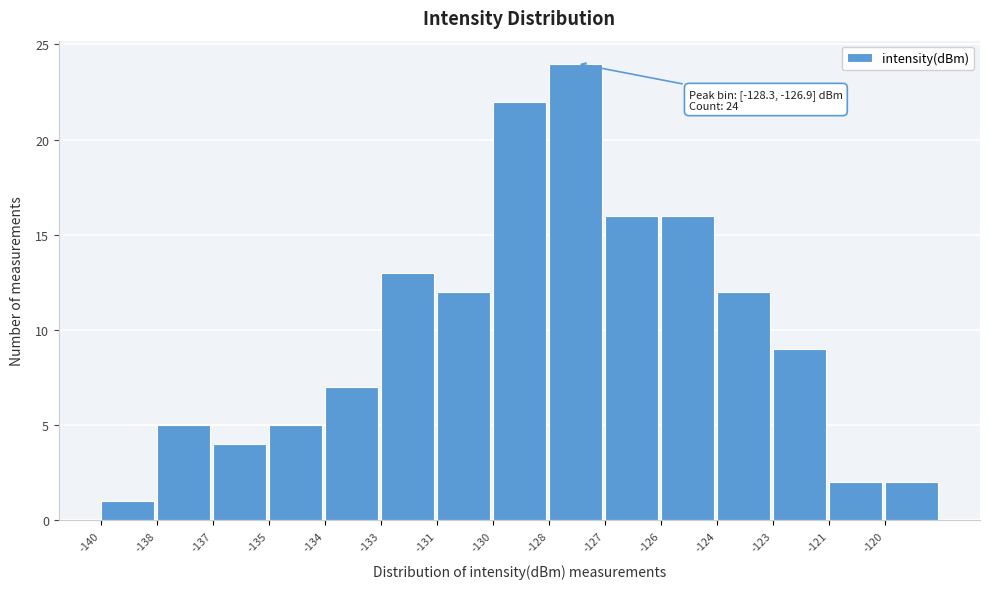

Reading left to right, what are all the values shown in this chart?

-140=1	-138=5	-137=4	-135=5	-134=7	-133=13	-131=12	-130=22	-128=24	-127=16	-126=16	-124=12	-123=9	-121=2	-120=2